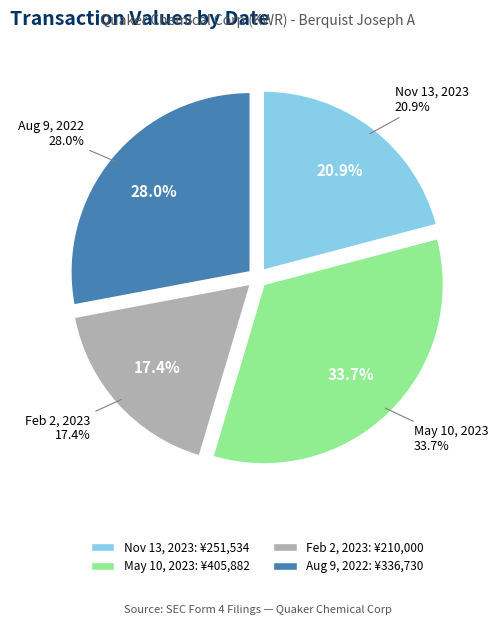

What percentage is NOT represented by 2023-02-02?

82.6%